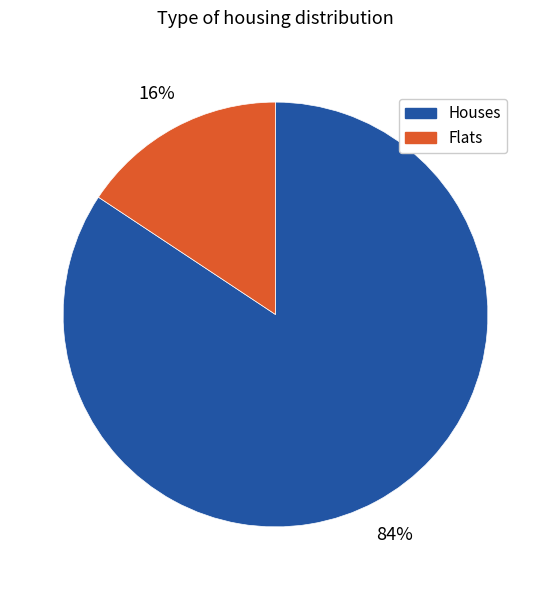

What percentage is the Houses slice, to the nearest percent?

84%